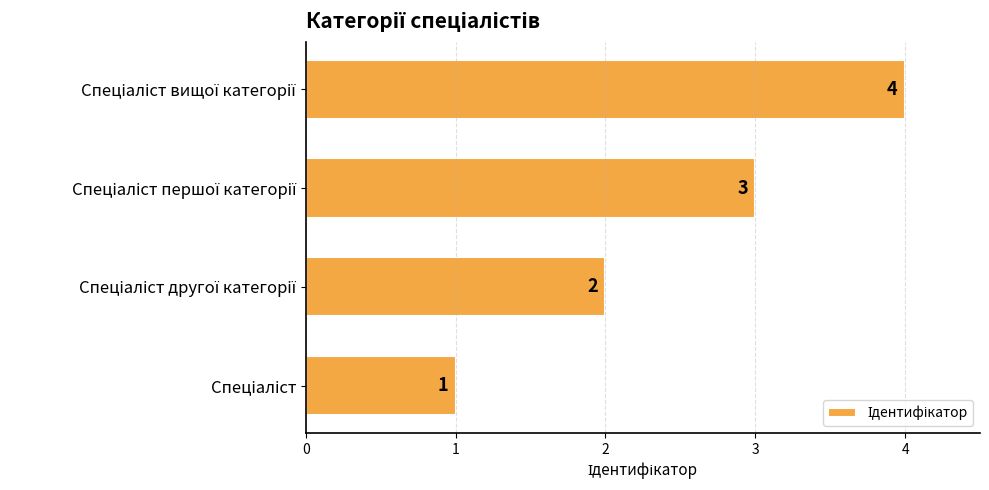

How many series are shown in this chart?

1